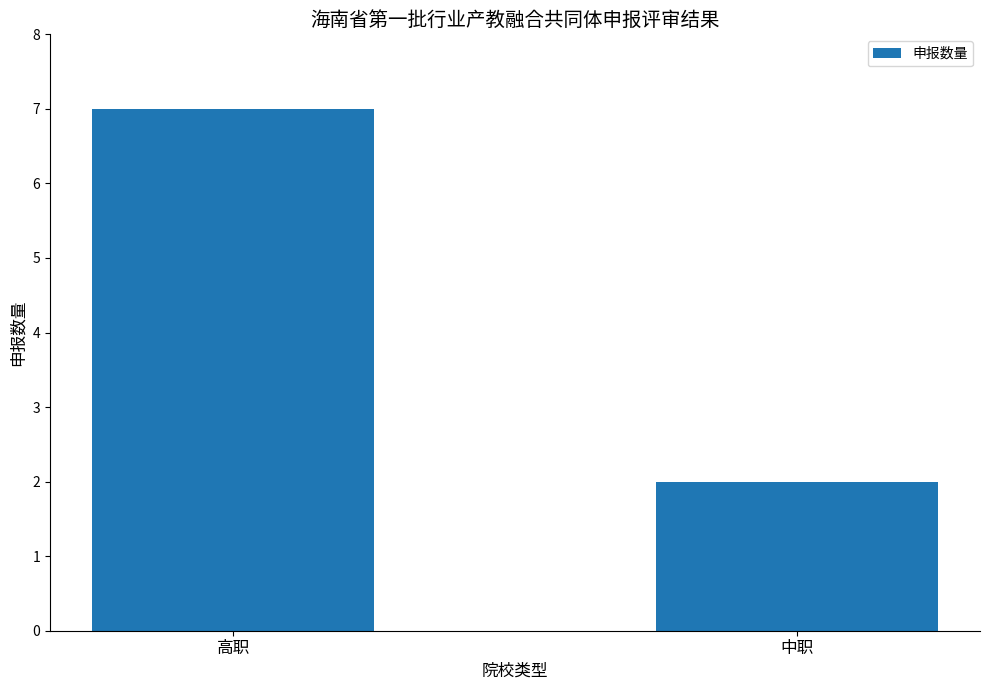

Approximately how many times larger is the value at 高职 compared to 中职?

3.5